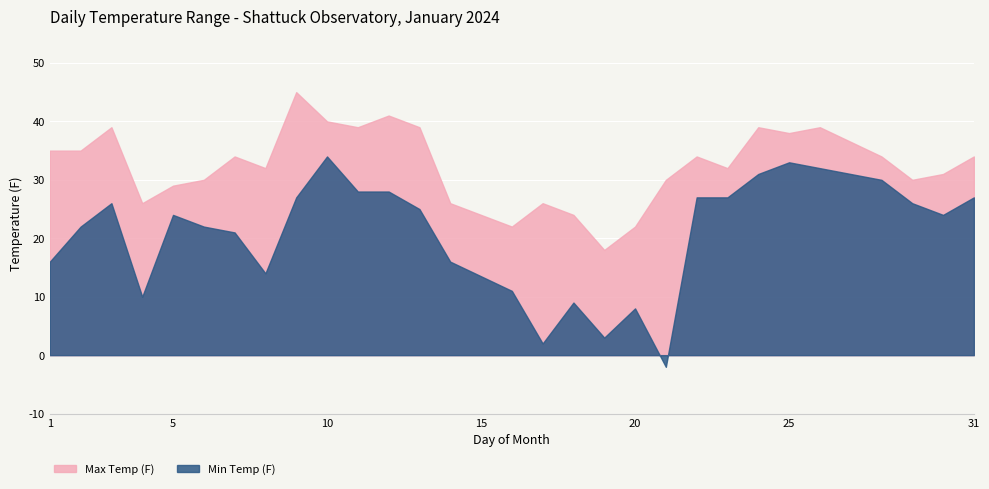

What is the value of the Max Temp (F) point at the 27th from the left?

30